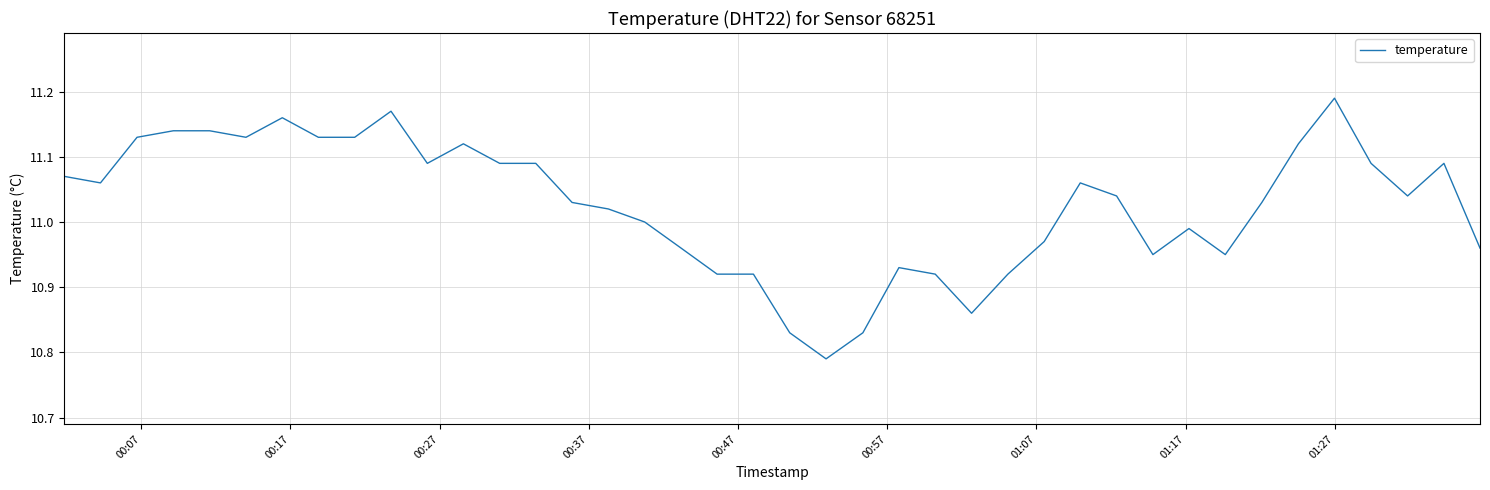

What is the difference between the maximum and minimum values?

0.4